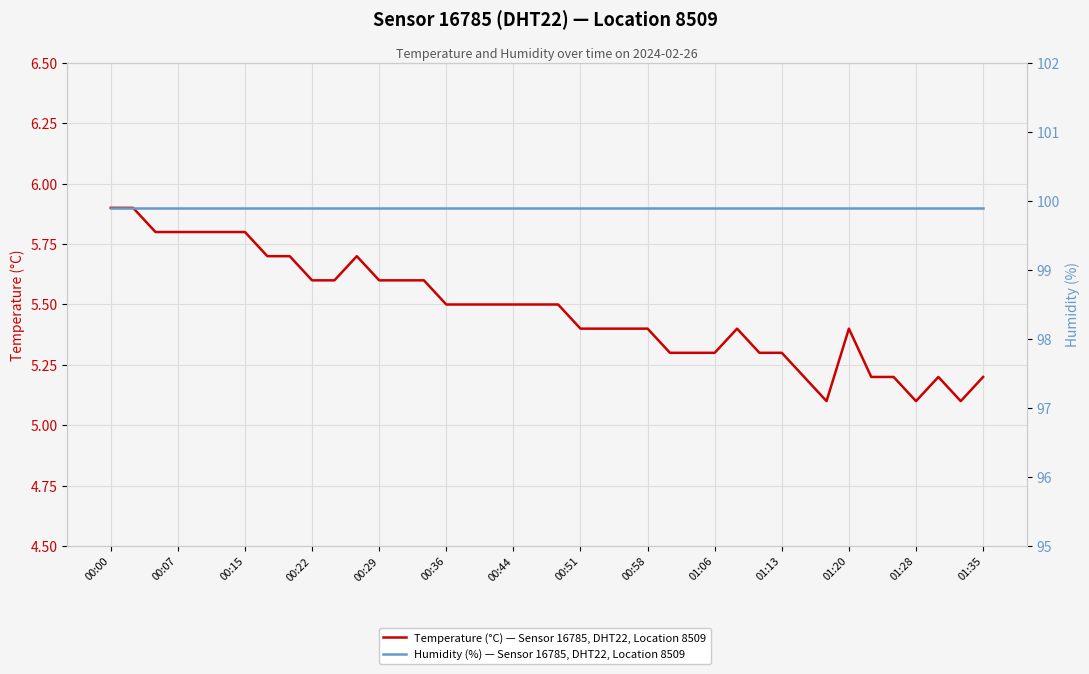

True or false: Temperature (°C) — Sensor 16785, DHT22, Location 8509 and Humidity (%) — Sensor 16785, DHT22, Location 8509 cross at least once.

False